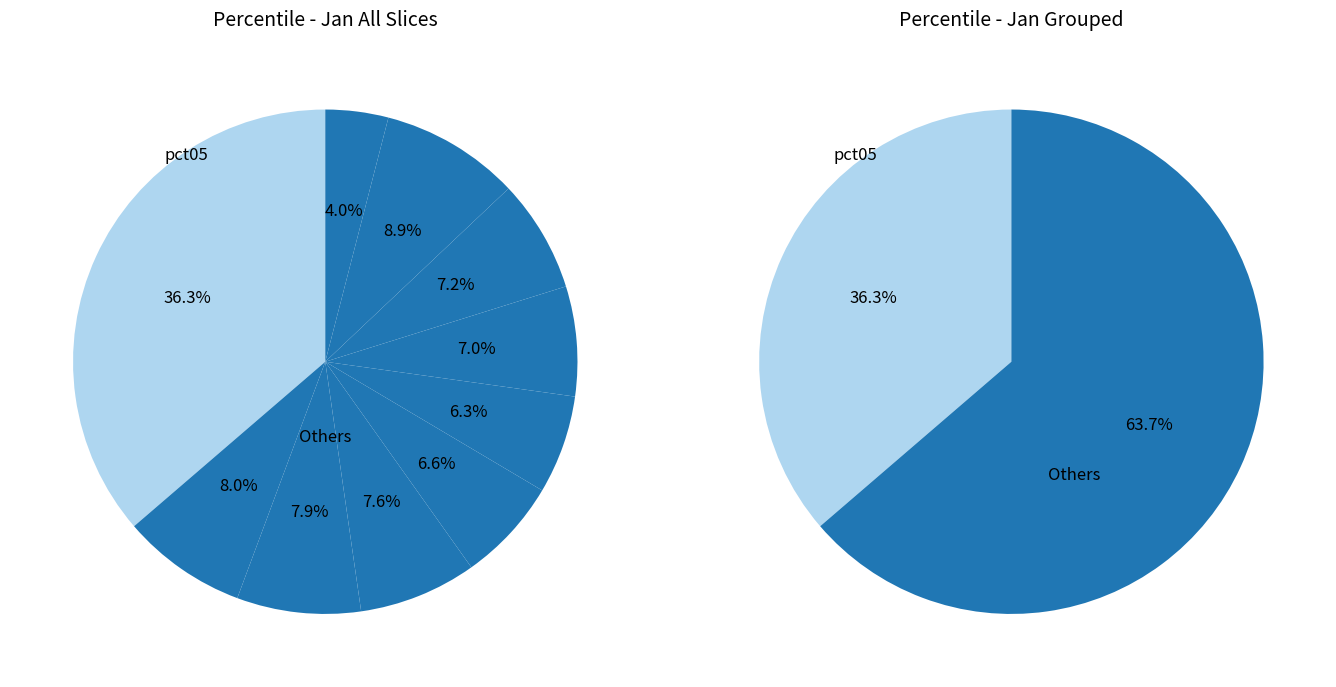

Is it true that pct25 is 8% of the pie?

True